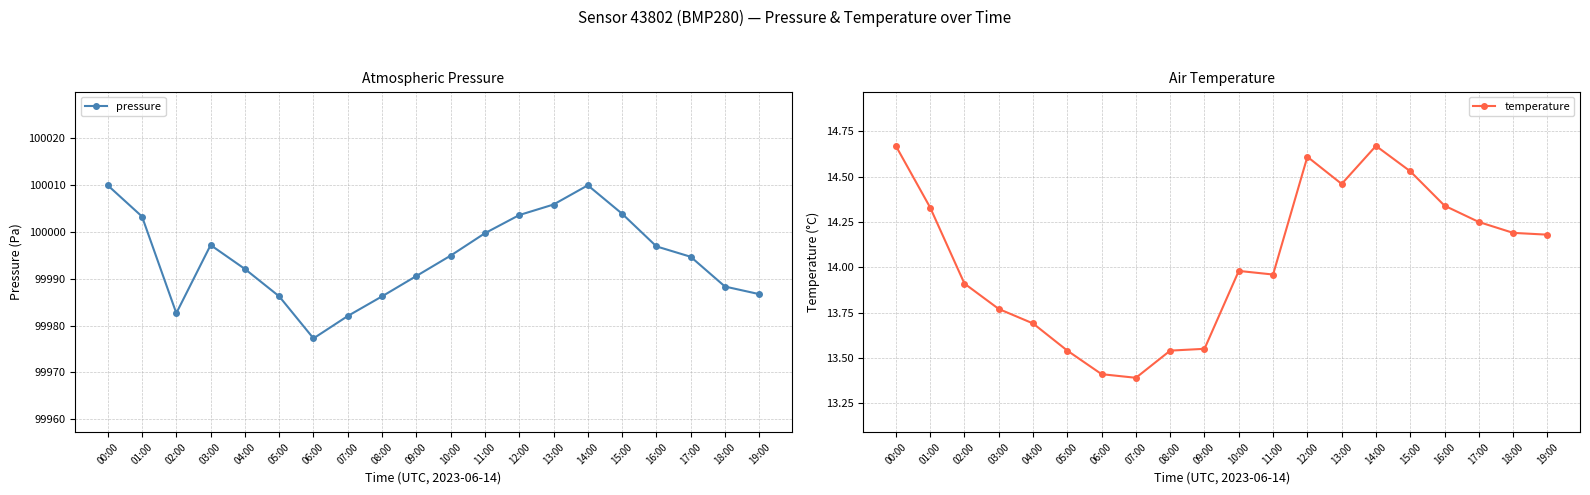

List the labels in order of temperature value, smallest first.

07:00, 06:00, 05:00, 08:00, 09:00, 04:00, 03:00, 02:00, 11:00, 10:00, 19:00, 18:00, 17:00, 01:00, 16:00, 13:00, 15:00, 12:00, 00:00, 14:00